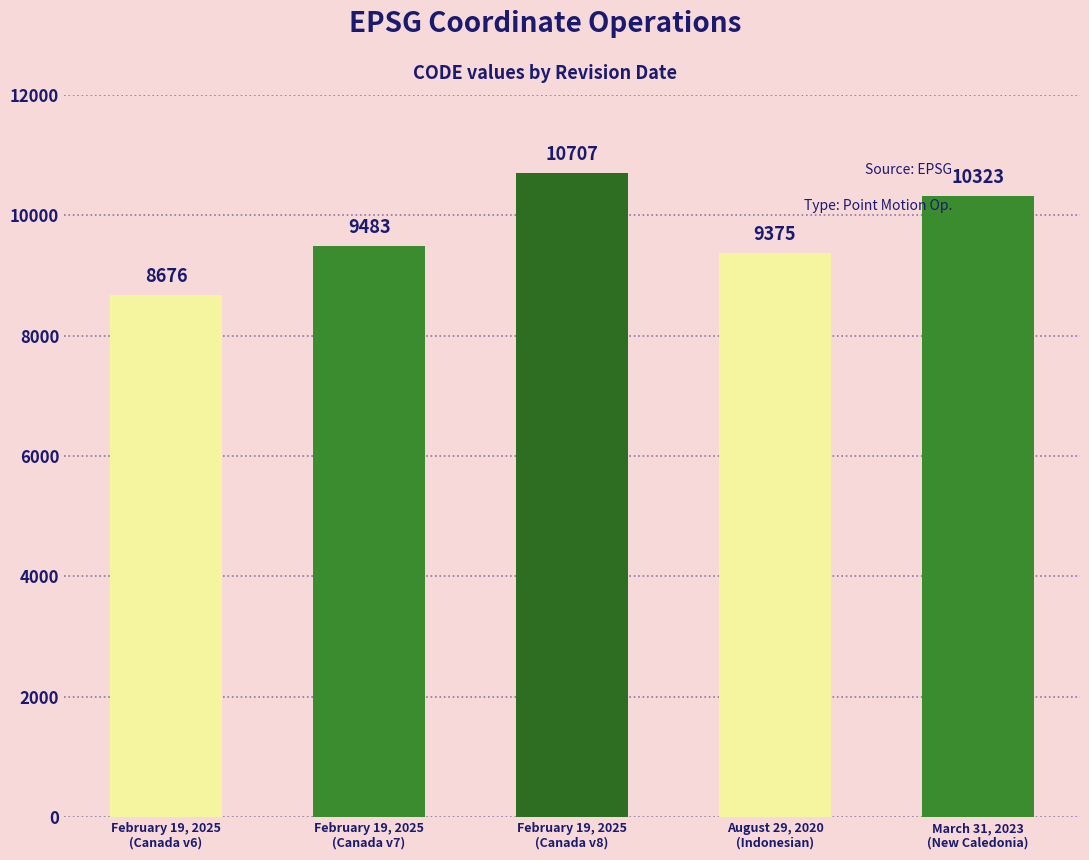

Rank the categories by value from lowest to highest.

February 19, 2025
(Canada v6), August 29, 2020
(Indonesian), February 19, 2025
(Canada v7), March 31, 2023
(New Caledonia), February 19, 2025
(Canada v8)